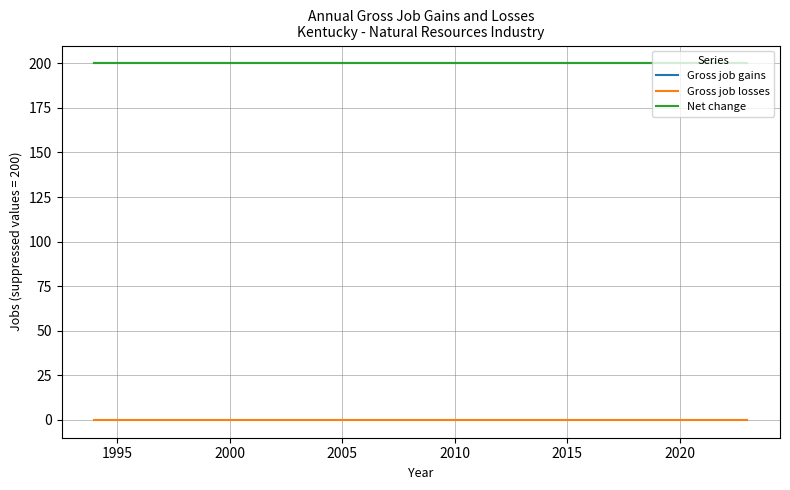

Reading left to right, what are all the values shown in this chart?

Gross job gains: 200	200	200	200	200	200	200	200	200	200	200	200	200	200	200	200	200	200	200	200	200	200	200	200	200	200	200	200	200	200
Gross job losses: 0	0	0	0	0	0	0	0	0	0	0	0	0	0	0	0	0	0	0	0	0	0	0	0	0	0	0	0	0	0
Net change: 200	200	200	200	200	200	200	200	200	200	200	200	200	200	200	200	200	200	200	200	200	200	200	200	200	200	200	200	200	200